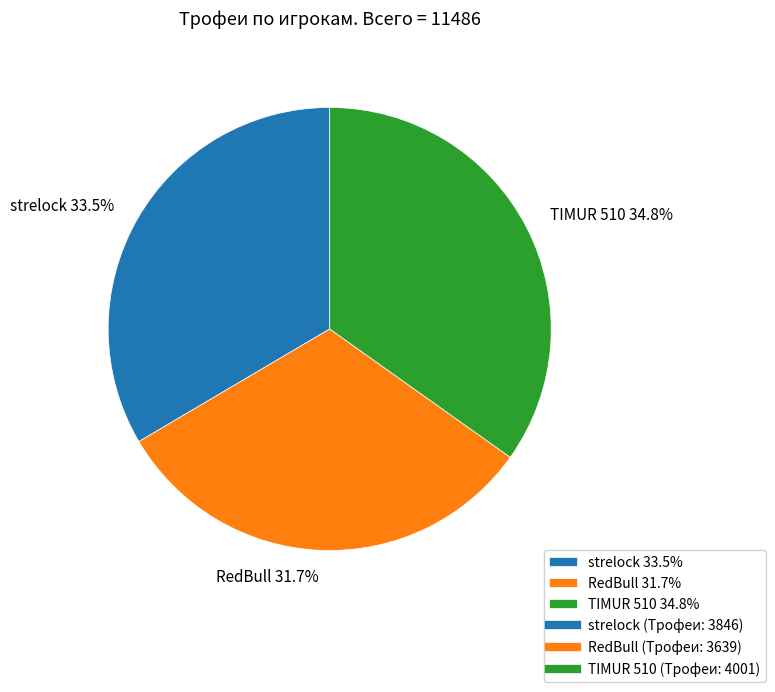

Count the number of slices in the pie.

3